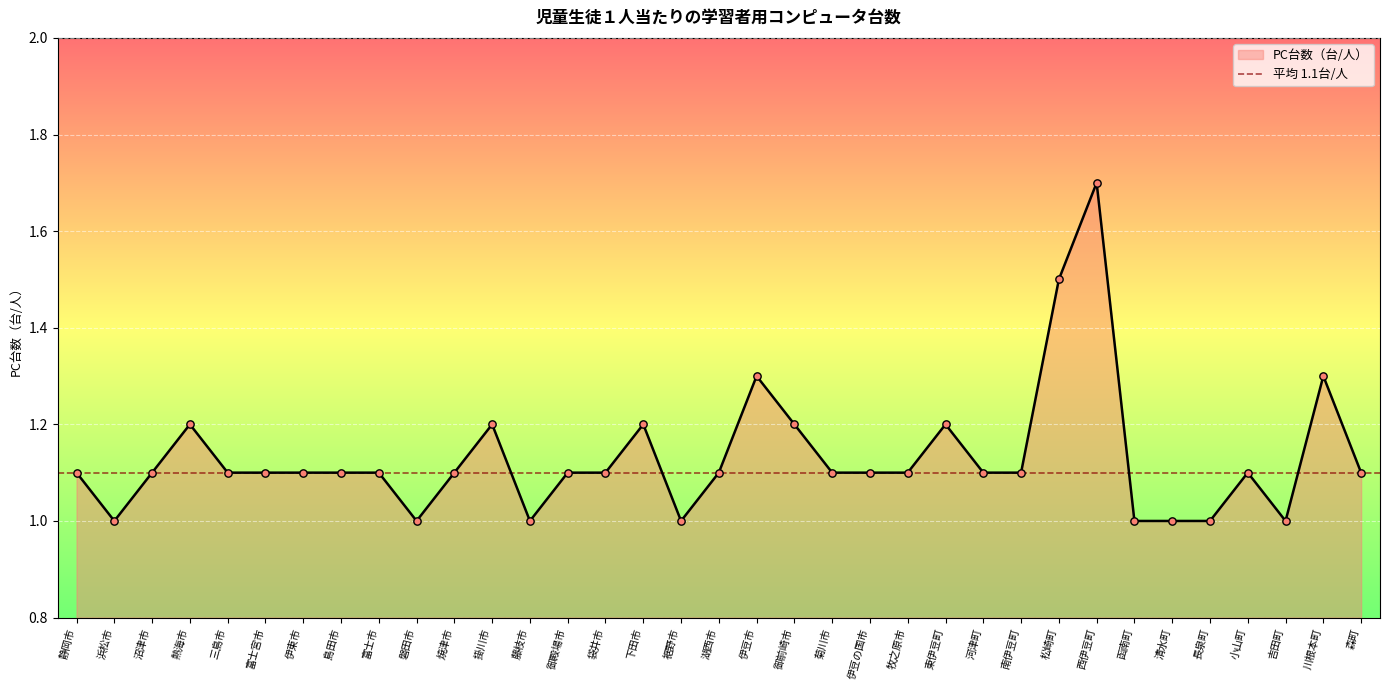

Which has a higher value, 松崎町 or 菊川市?

松崎町